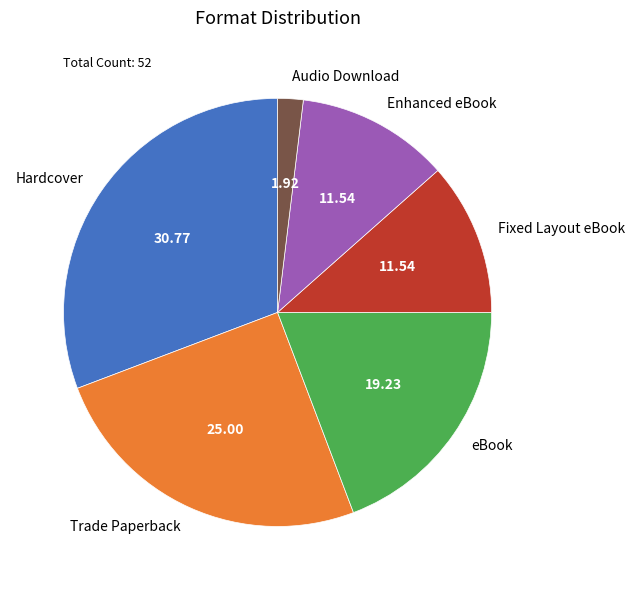

Combined, do Hardcover and Trade Paperback account for over 50%?

Yes